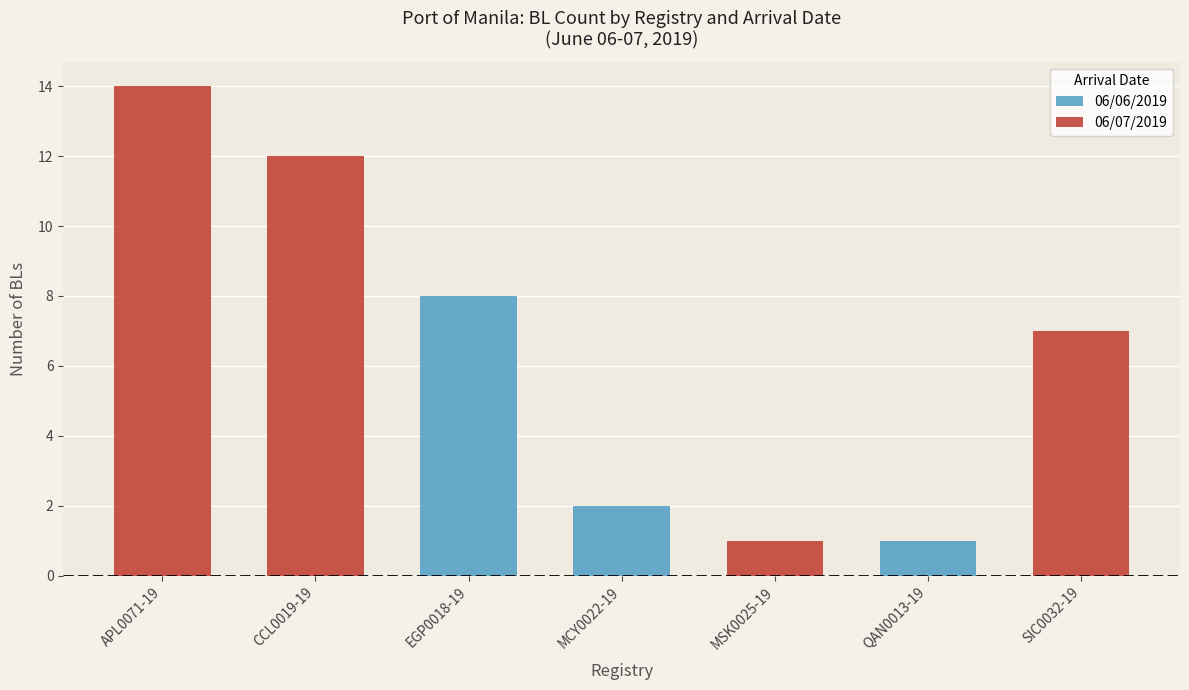

What is the maximum value for 06/06/2019?

8